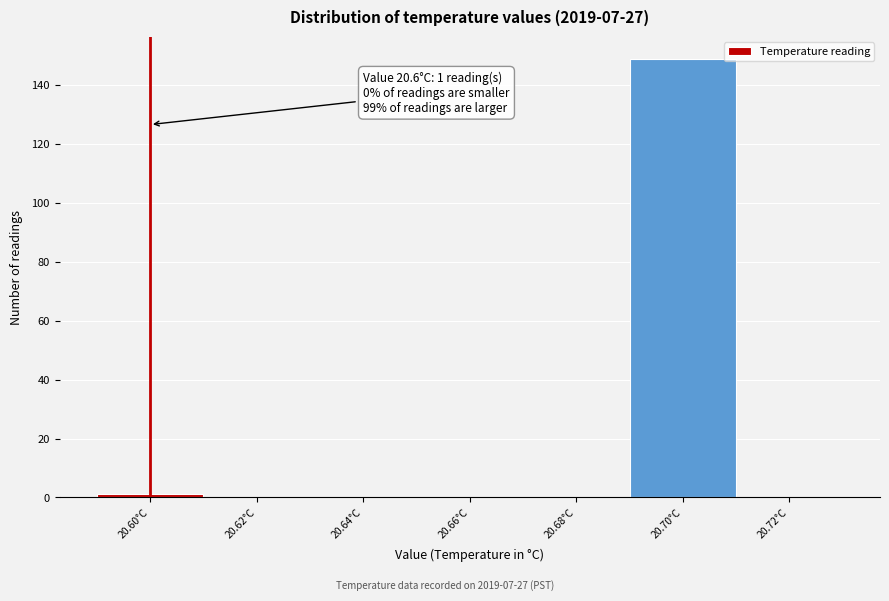

Which range on the x-axis has the tallest bar?

20.69 to 20.71